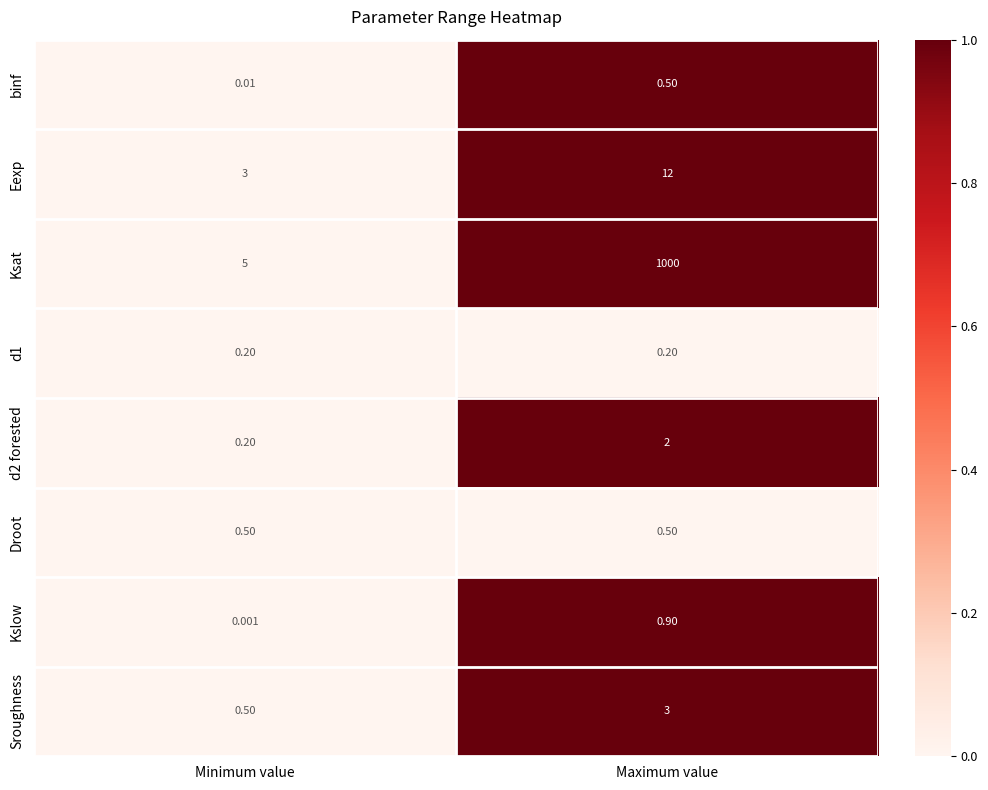

Which category has the highest value in the Ksat series?

Maximum value